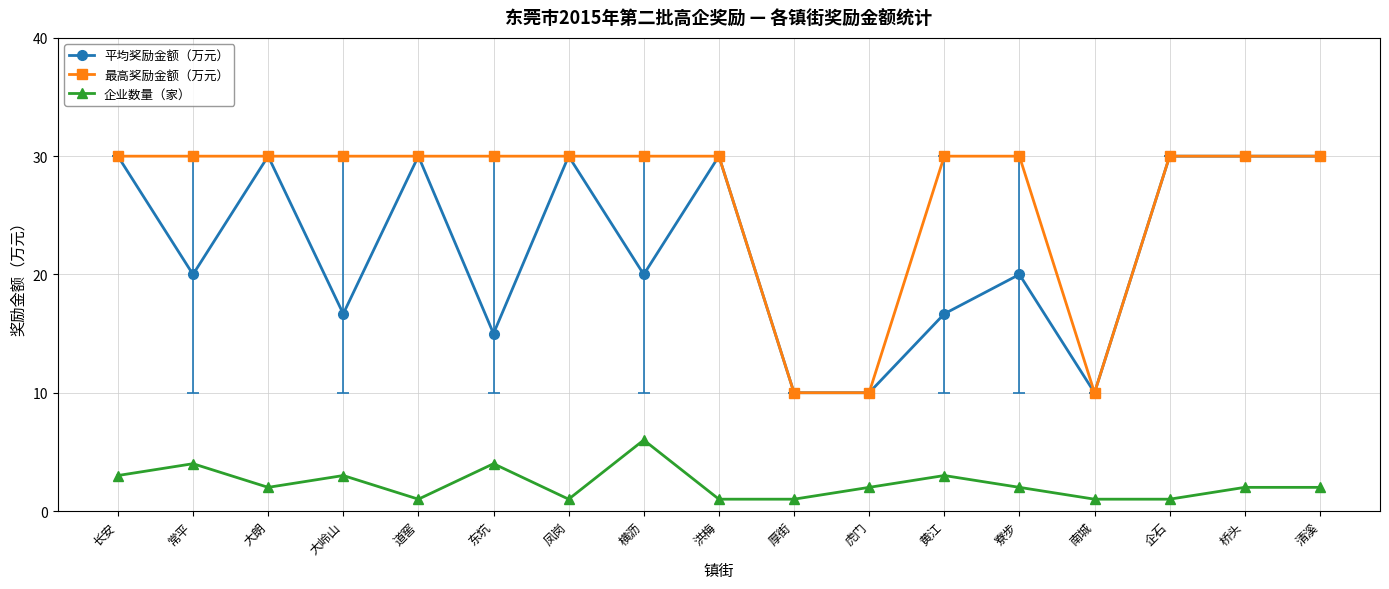

True or false: 企业数量（家） and 最高奖励金额（万元） cross at least once.

False